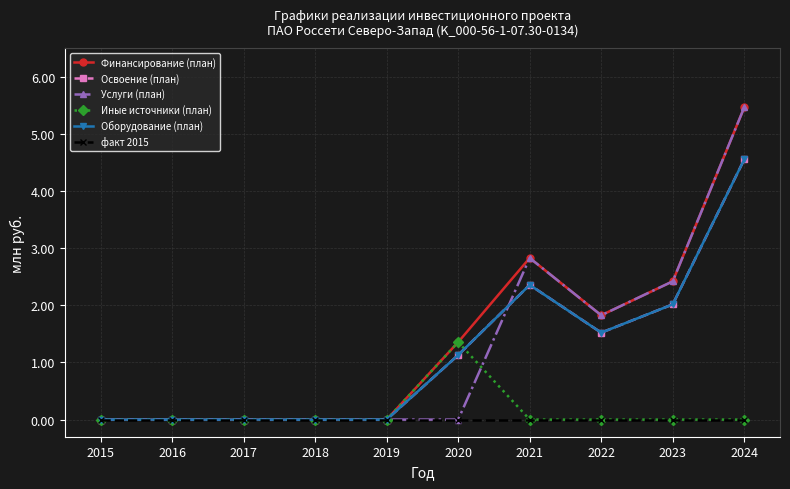

Reading left to right, list all the values displayed in this chart.

Финансирование (план): 0.0	0.0	0.0	0.0	0.0	1.4	2.8	1.8	2.4	5.5
Освоение (план): 0.0	0.0	0.0	0.0	0.0	1.1	2.4	1.5	2.0	4.6
Услуги (план): 0.0	0.0	0.0	0.0	0.0	0.0	2.8	1.8	2.4	5.5
Иные источники (план): 0.0	0.0	0.0	0.0	0.0	1.4	0.0	0.0	0.0	0.0
Оборудование (план): 0.0	0.0	0.0	0.0	0.0	1.1	2.4	1.5	2.0	4.6
факт 2015: 0.0	0.0	0.0	0.0	0.0	0.0	0.0	0.0	0.0	0.0